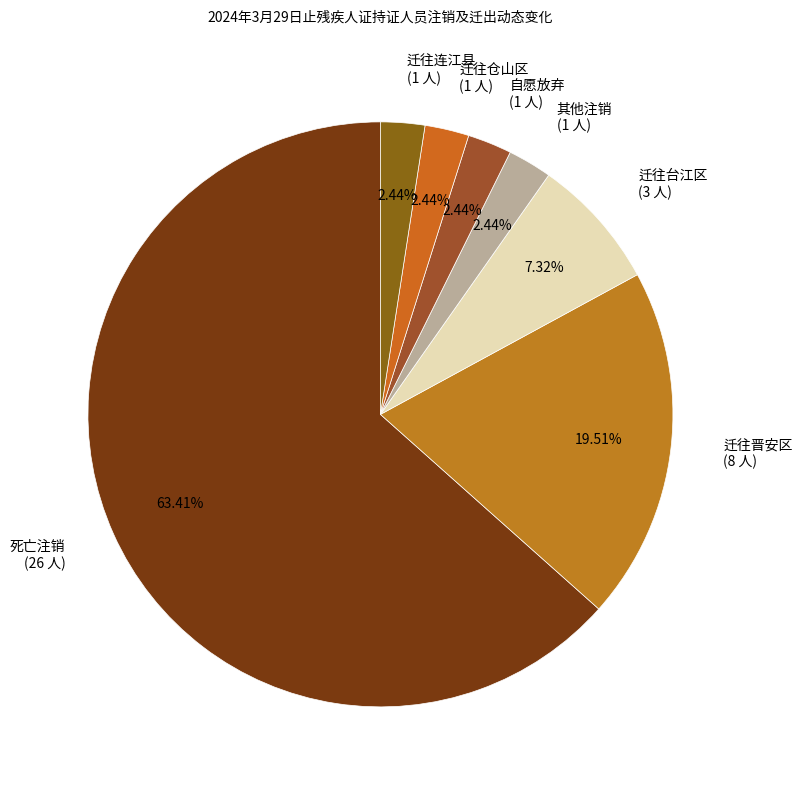

Between 死亡注销 (26 人) and 迁往晋安区 (8 人), which is larger?

死亡注销 (26 人)